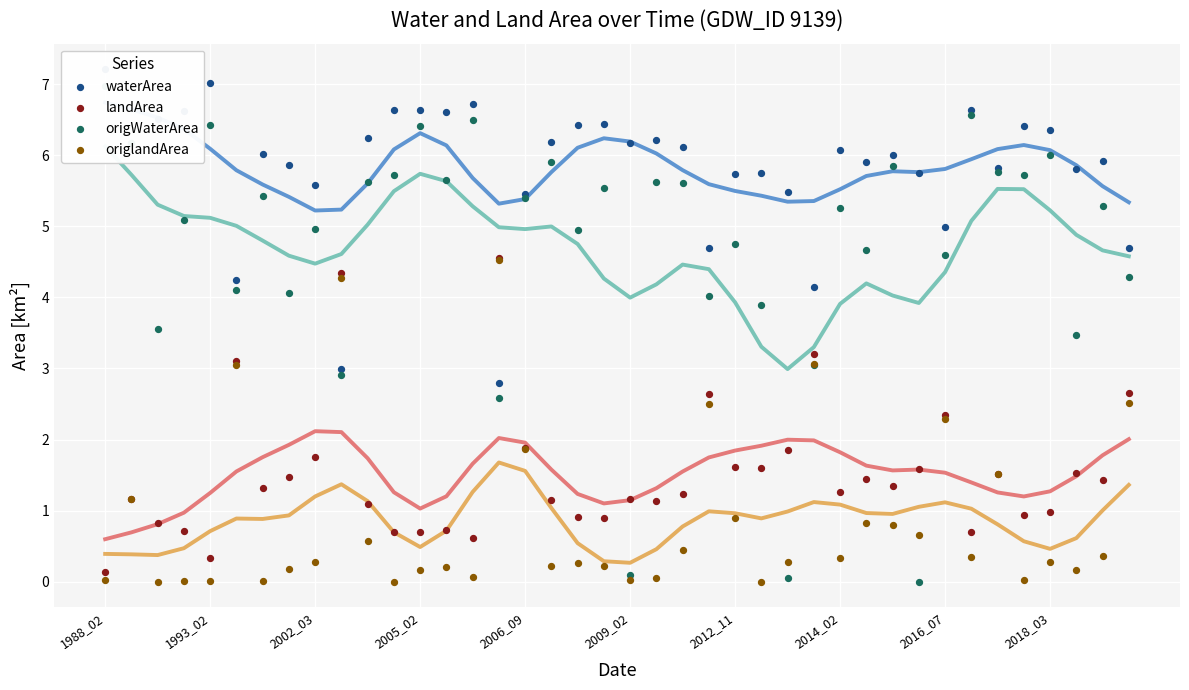

Is the value of origWaterArea at 21 greater than the value of origlandArea at 33?

Yes